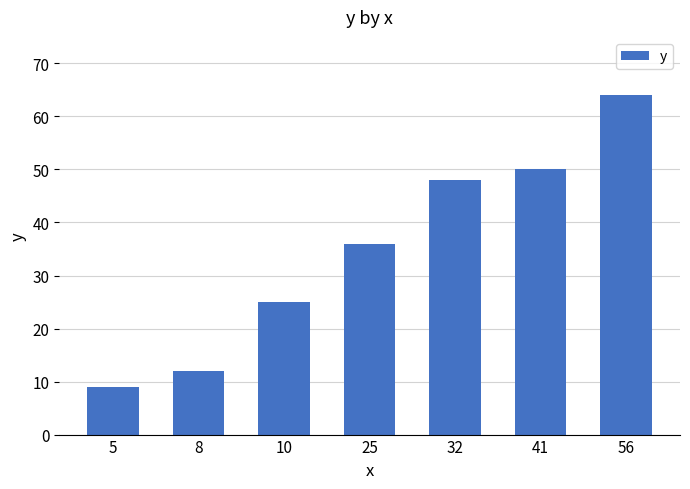

Reading left to right, list all the values displayed in this chart.

9	12	25	36	48	50	64